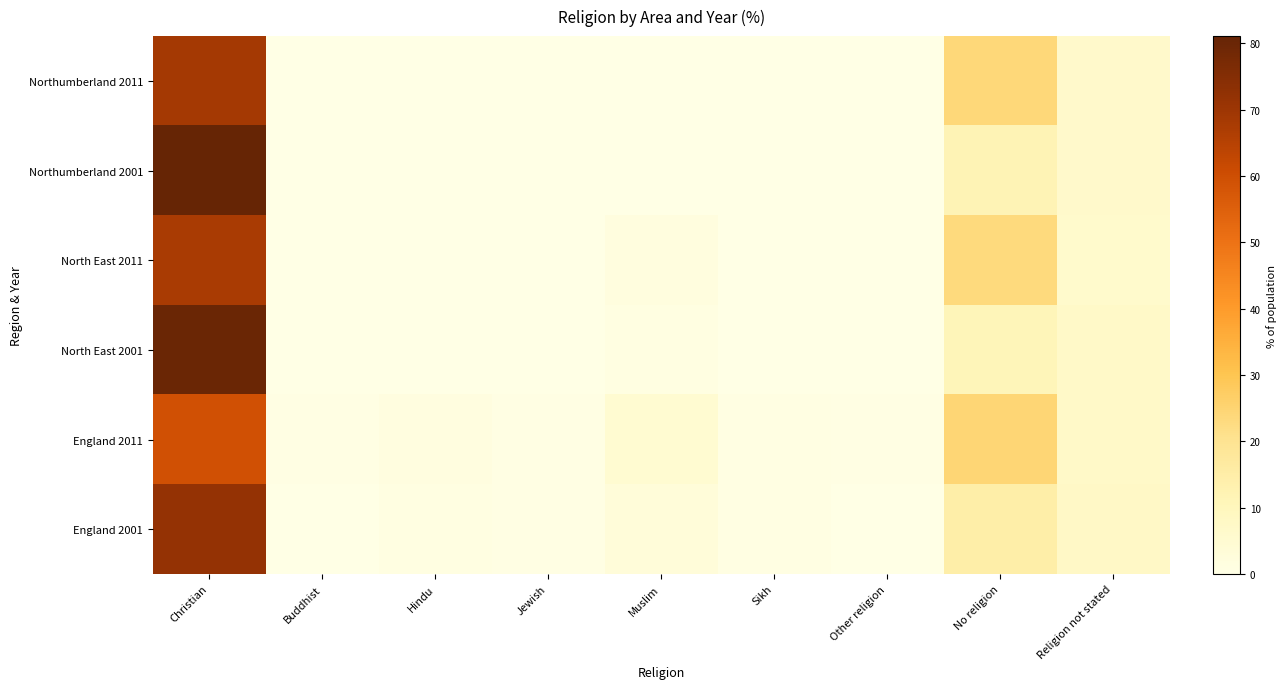

Which series has the largest total across all categories?

Northumberland 2011